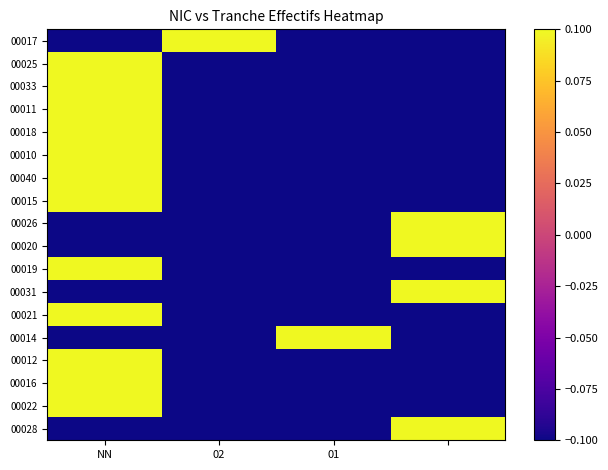

What is the maximum value shown in the chart?

0.1